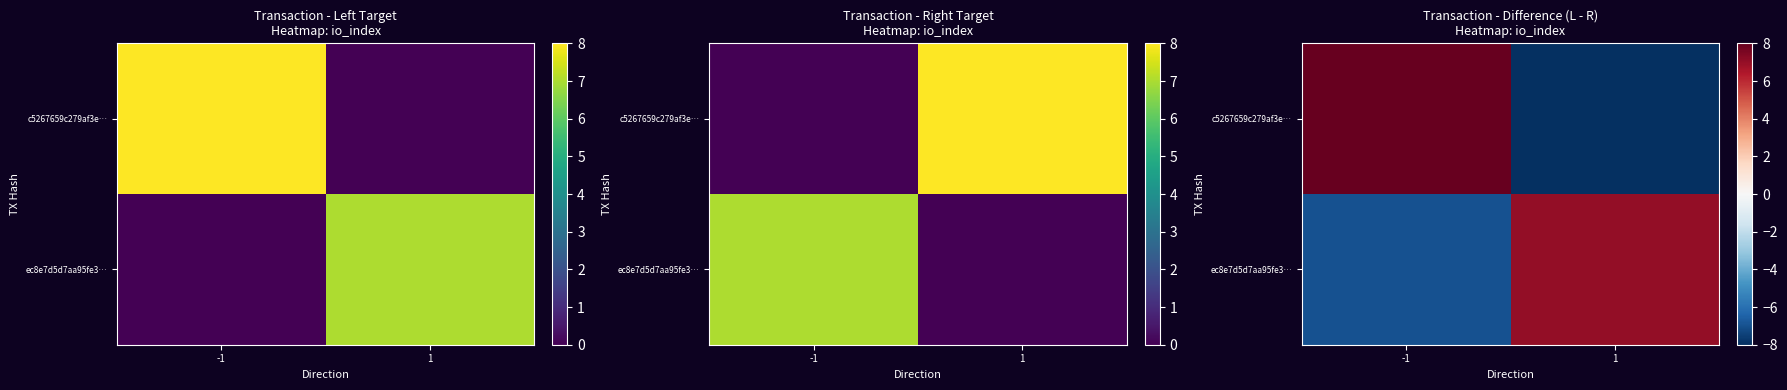

What is the highest value of the ec8e7d5d7aa95fe3… series?

7